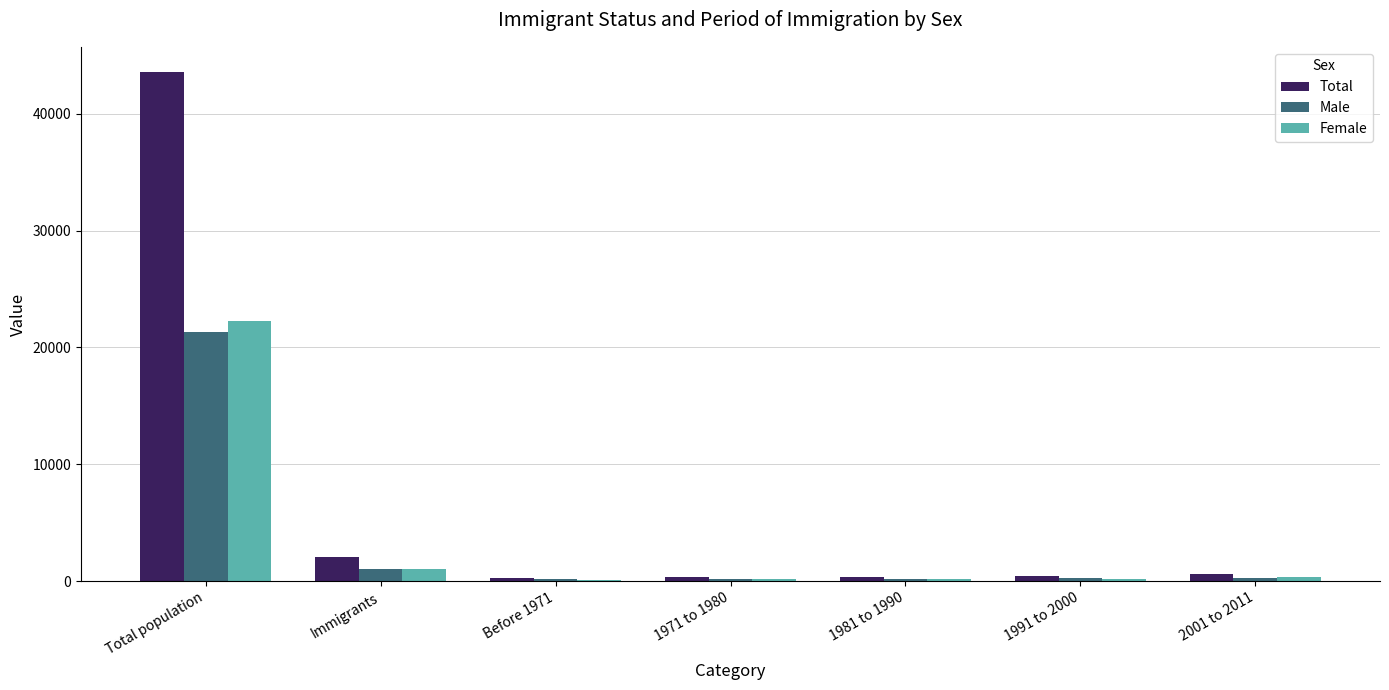

At which label does Female reach its peak?

Total population